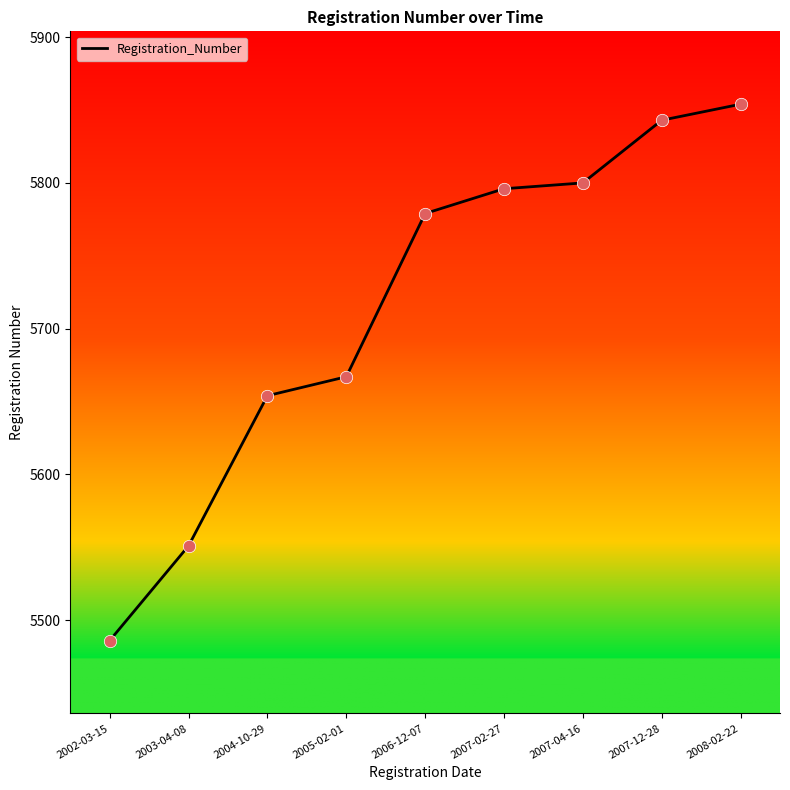

What is the change in value from 2004-10-29 to 2007-04-16?

+146